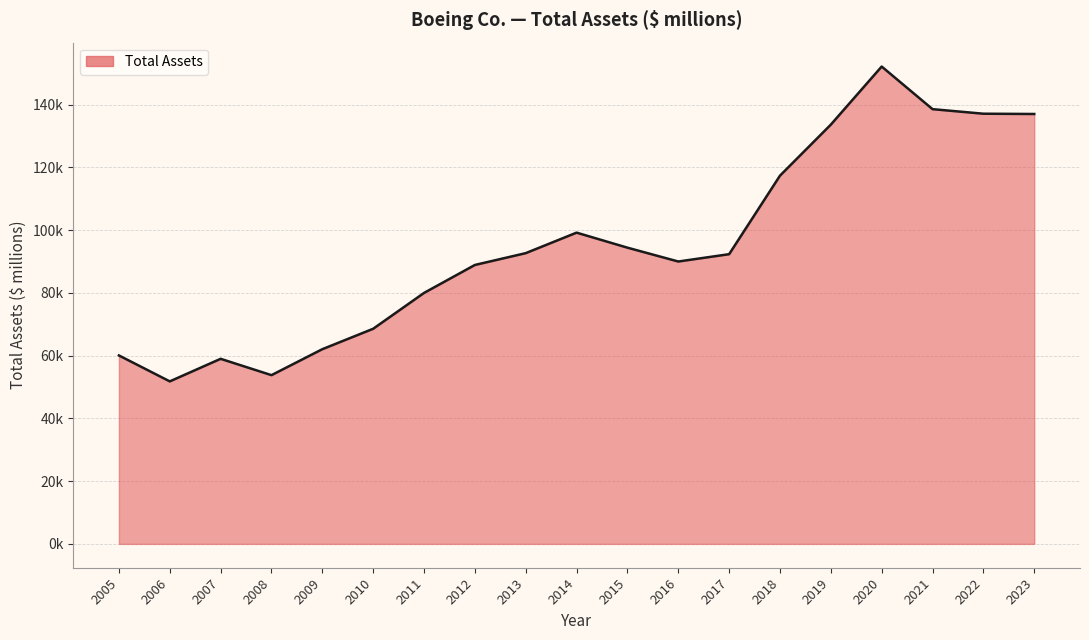

Rank the categories by value from highest to lowest.

2020, 2021, 2022, 2023, 2019, 2018, 2014, 2015, 2013, 2017, 2016, 2012, 2011, 2010, 2009, 2005, 2007, 2008, 2006